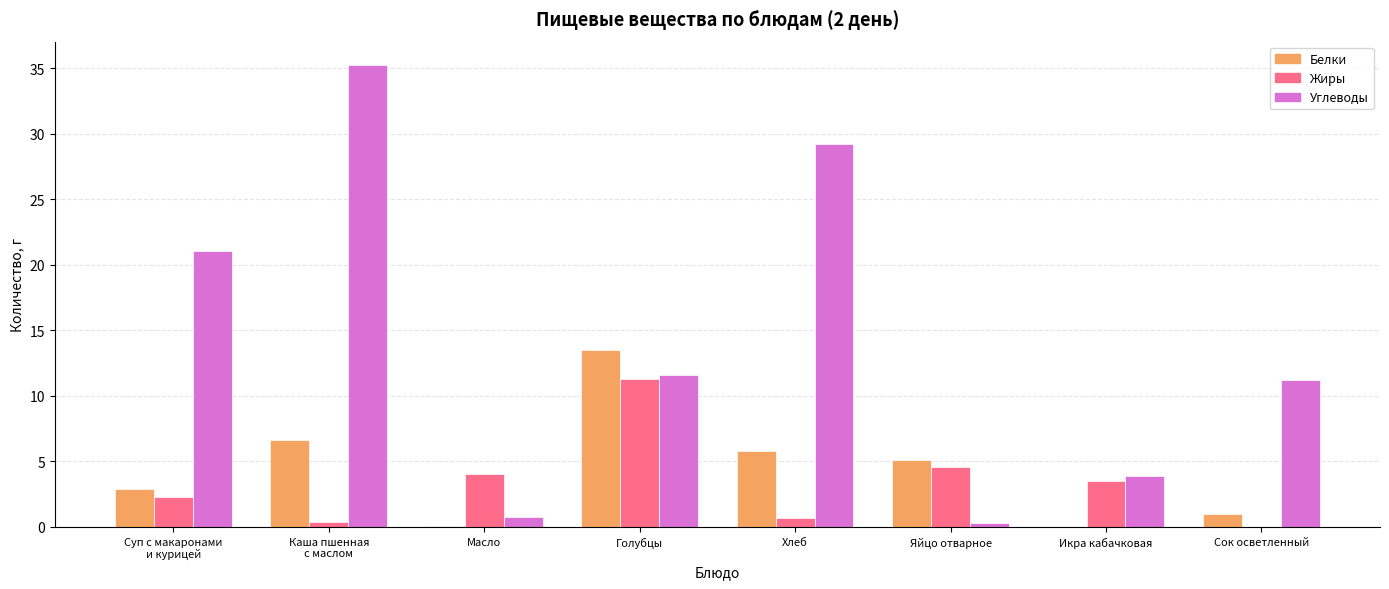

How many series are shown in this chart?

3